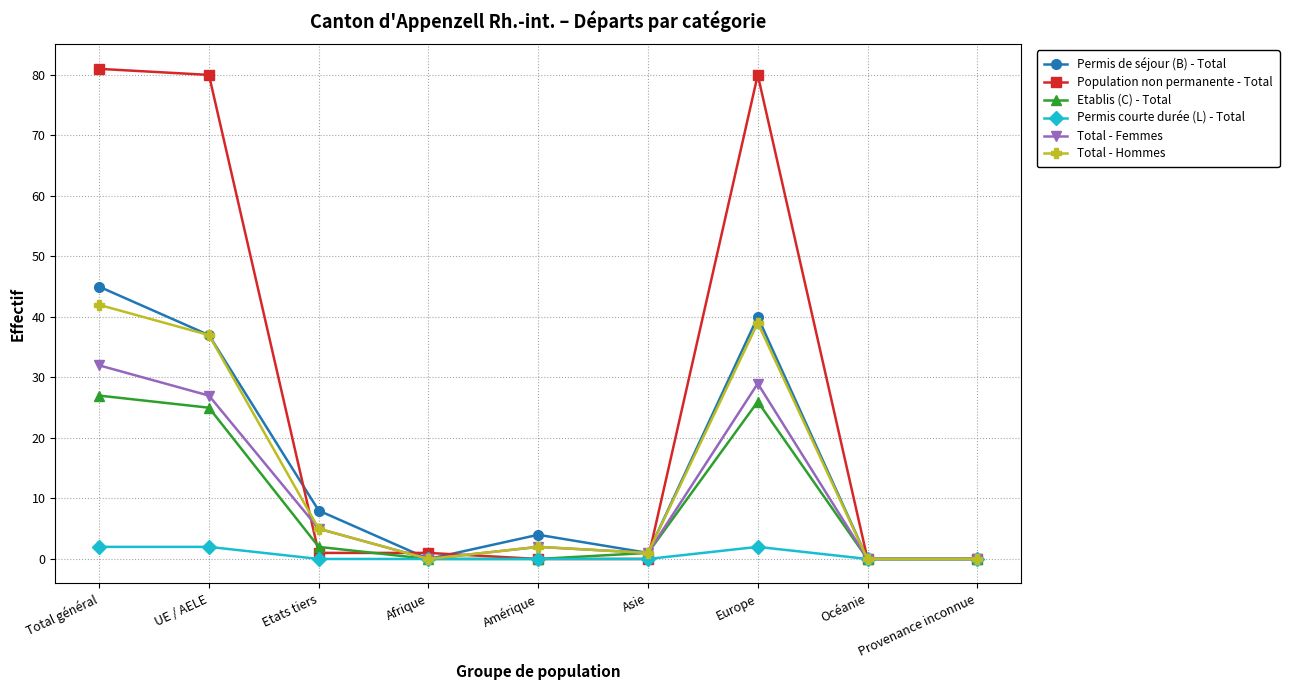

What is the total value across all series at Total général?

229